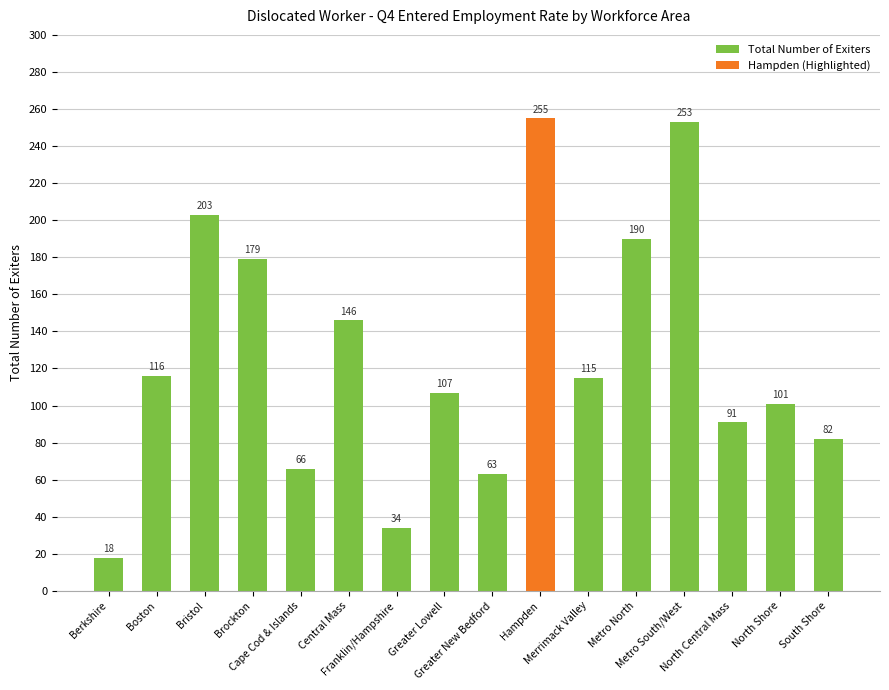

Between Cape Cod & Islands and Boston, which is larger?

Boston